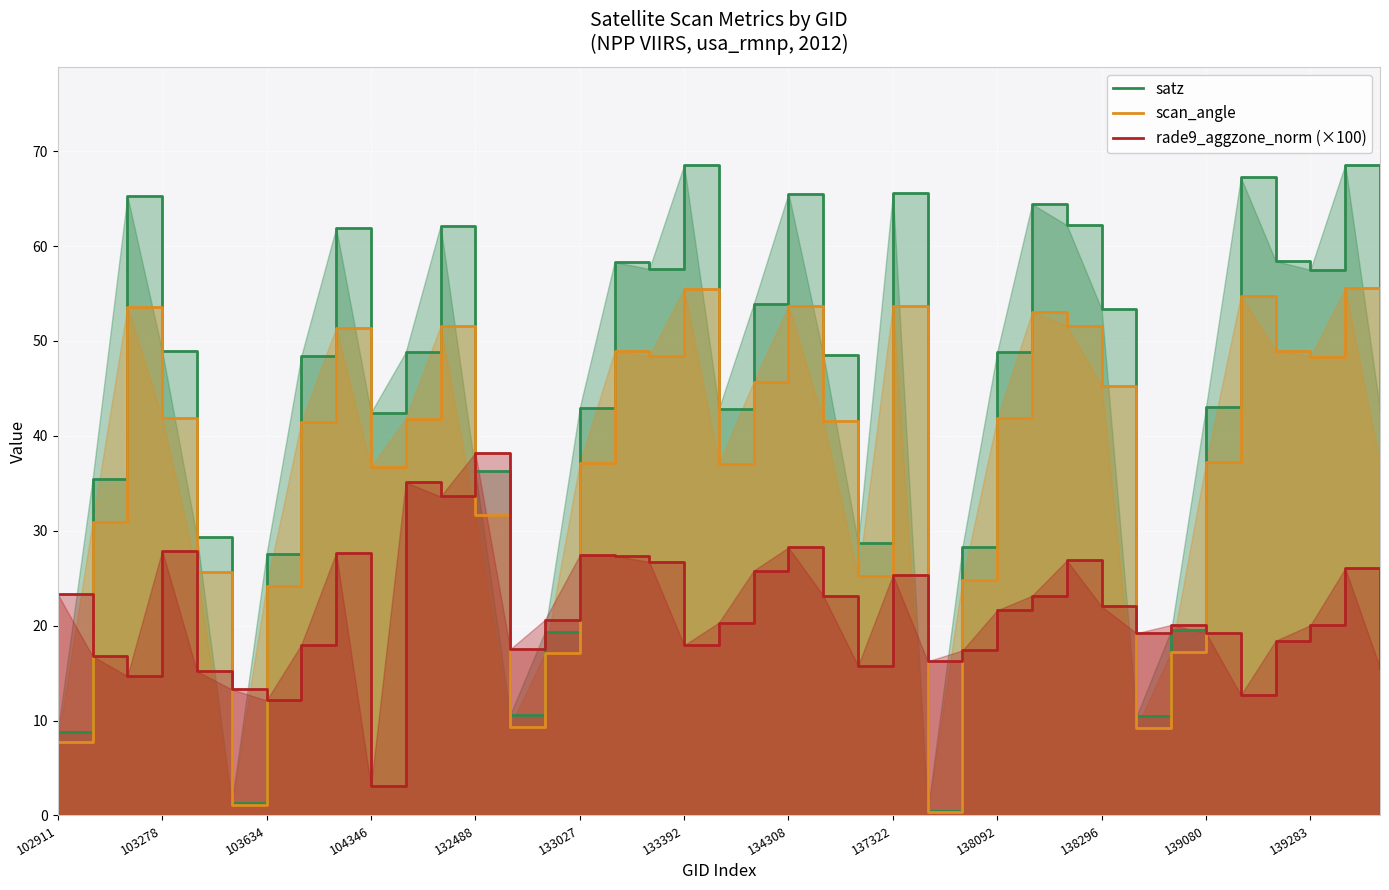

True or false: scan_angle has more than 2 points higher than both neighbors.

True